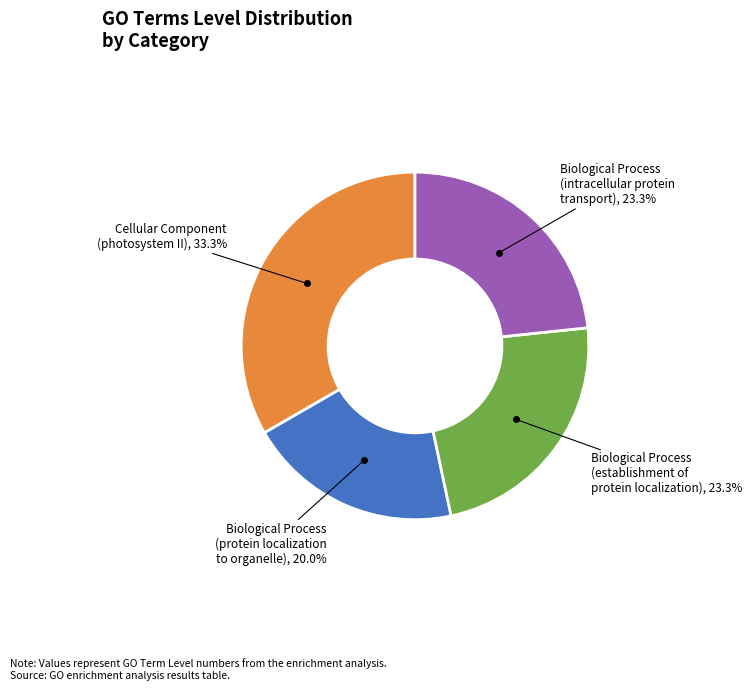

Does Biological Process (protein localization to organelle) account for over 50% of the chart?

No